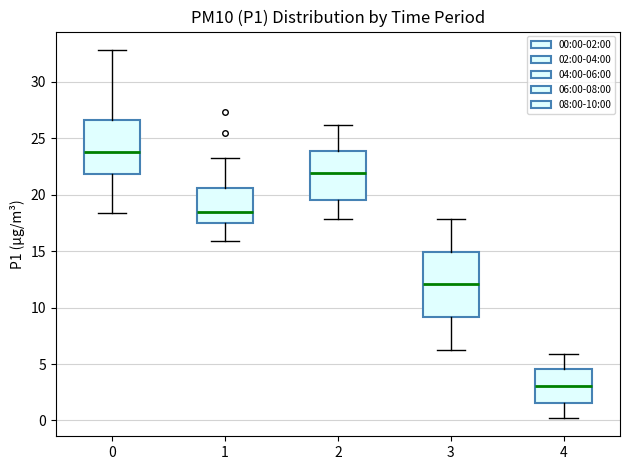

Where is the upper edge of the box at x = 3 on the y-axis? The values are not printed on the chart, so give them approximately, as read against the axis.

15.0